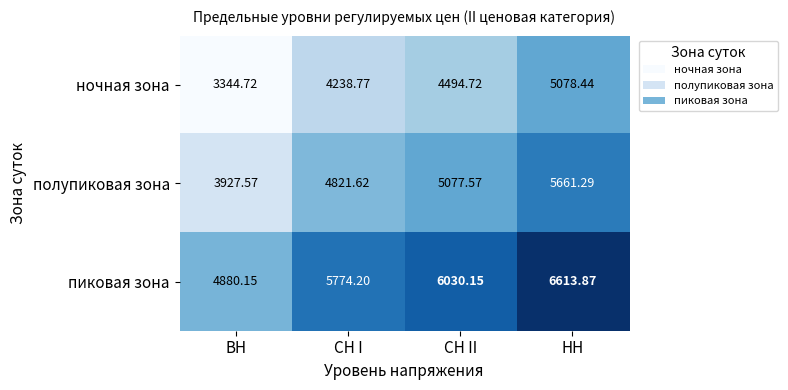

At СН II, list the series in order from largest to smallest.

пиковая зона, полупиковая зона, ночная зона